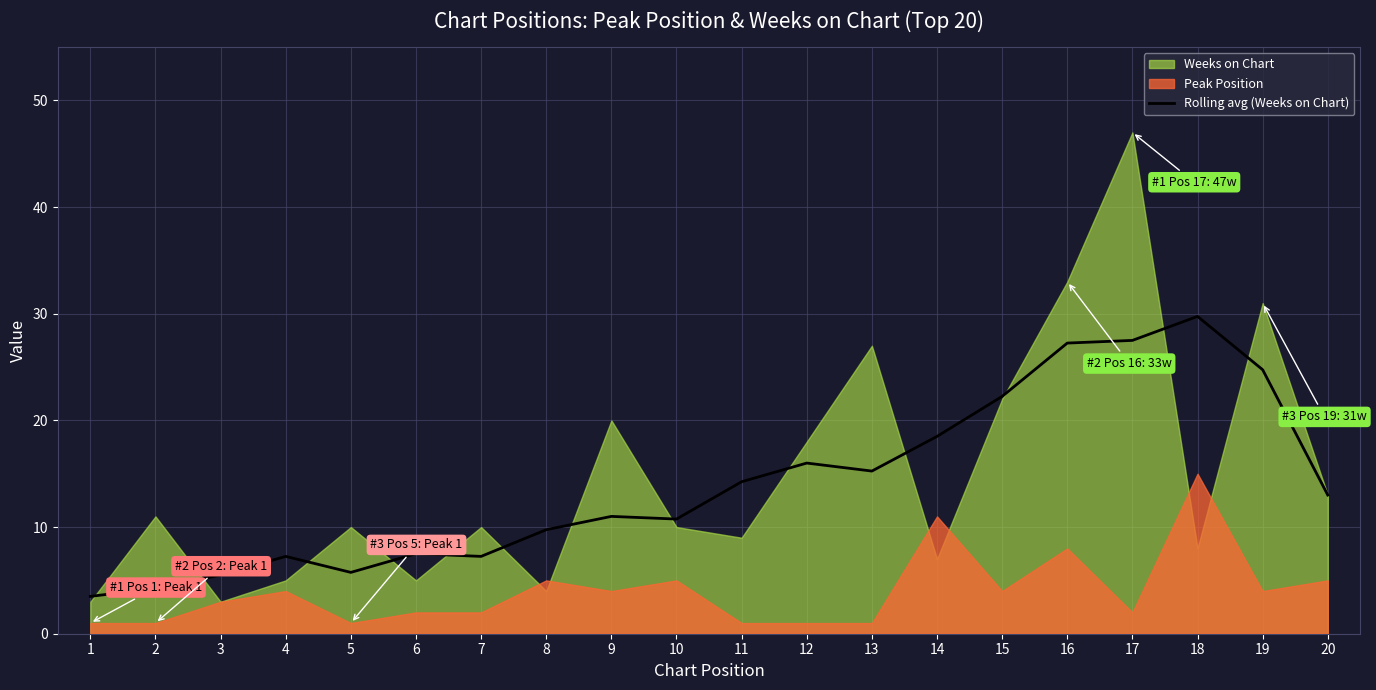

What value does the data have at 8?

9.8